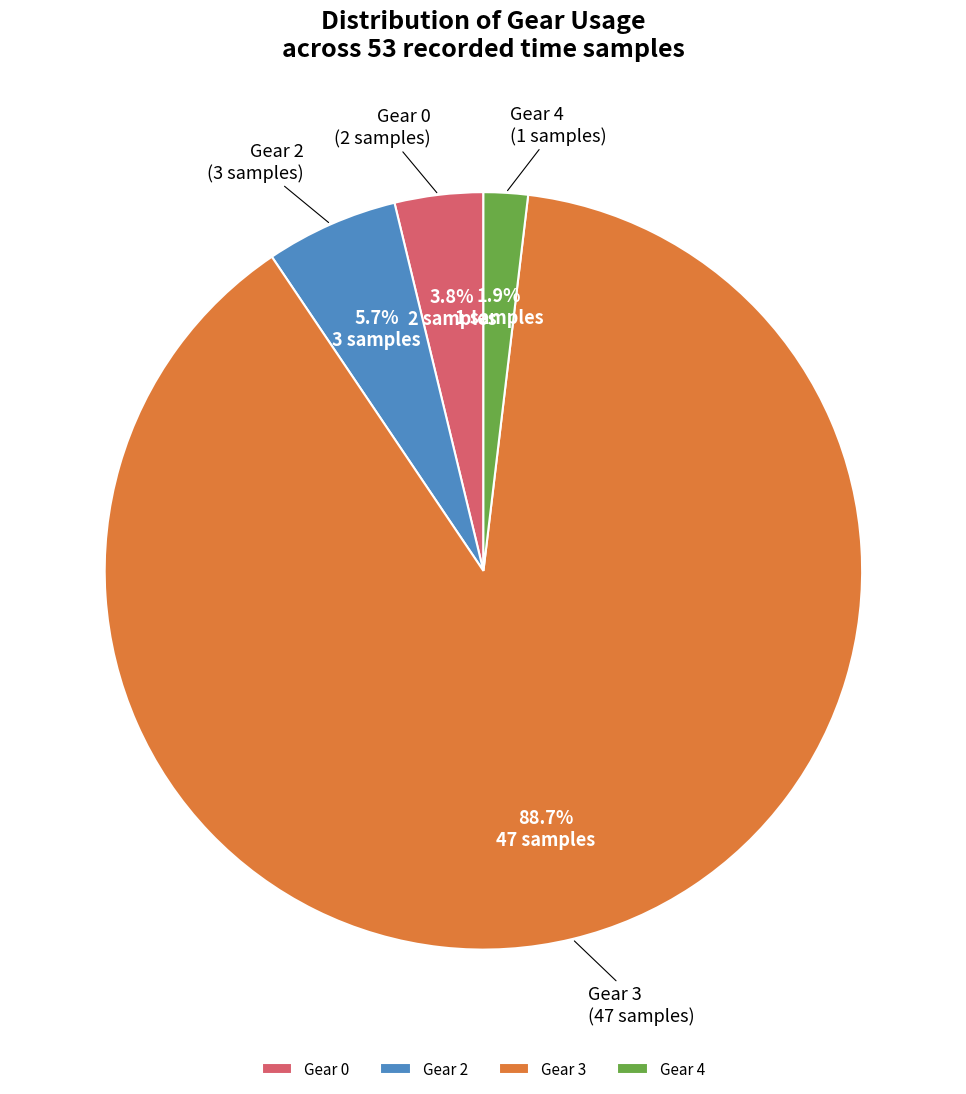

To the nearest percent, what is the average slice percentage?

25%